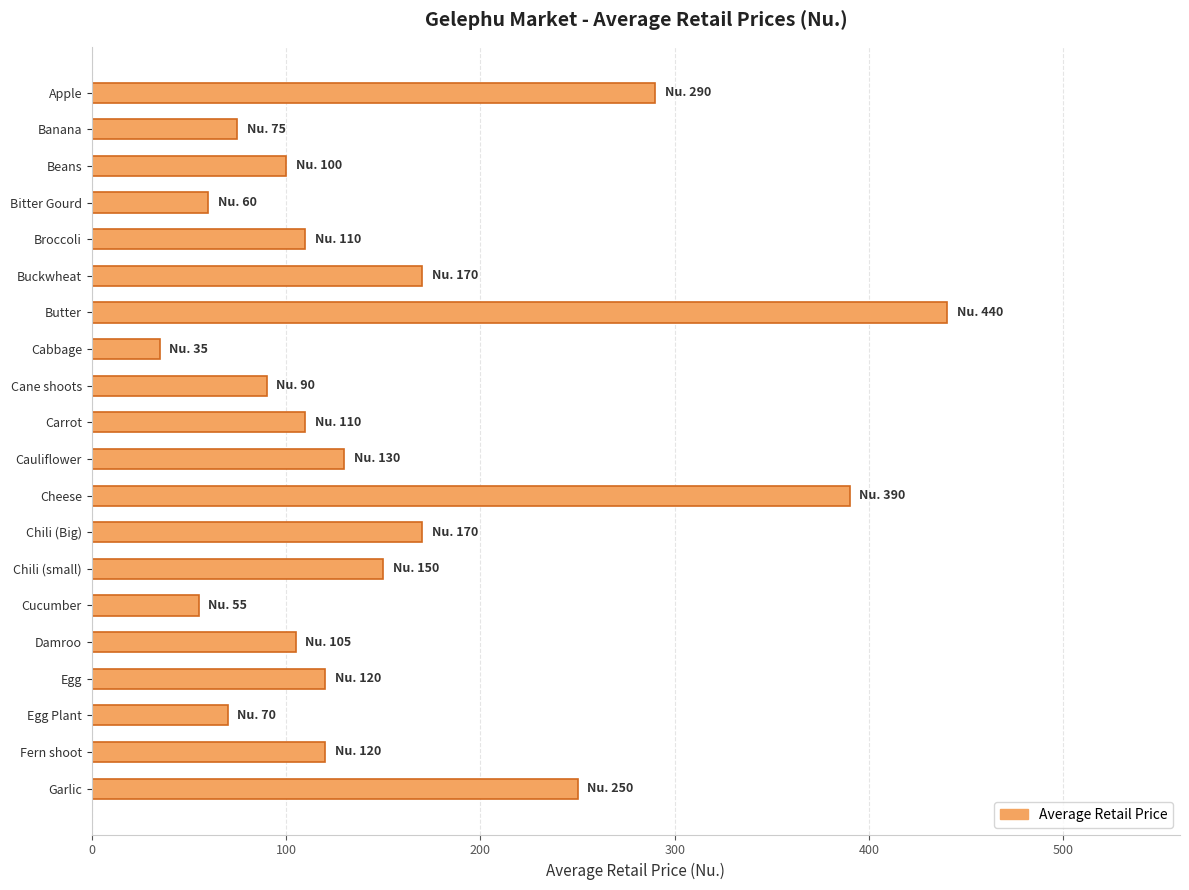

Does the chart contain any negative values?

No